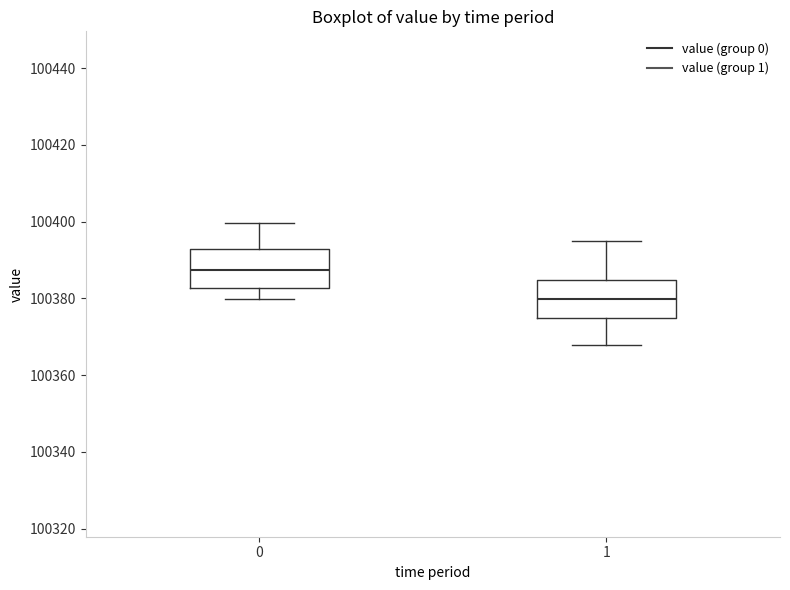

Where is the upper edge of the box at x = 1 on the y-axis? The values are not printed on the chart, so give them approximately, as read against the axis.

100384